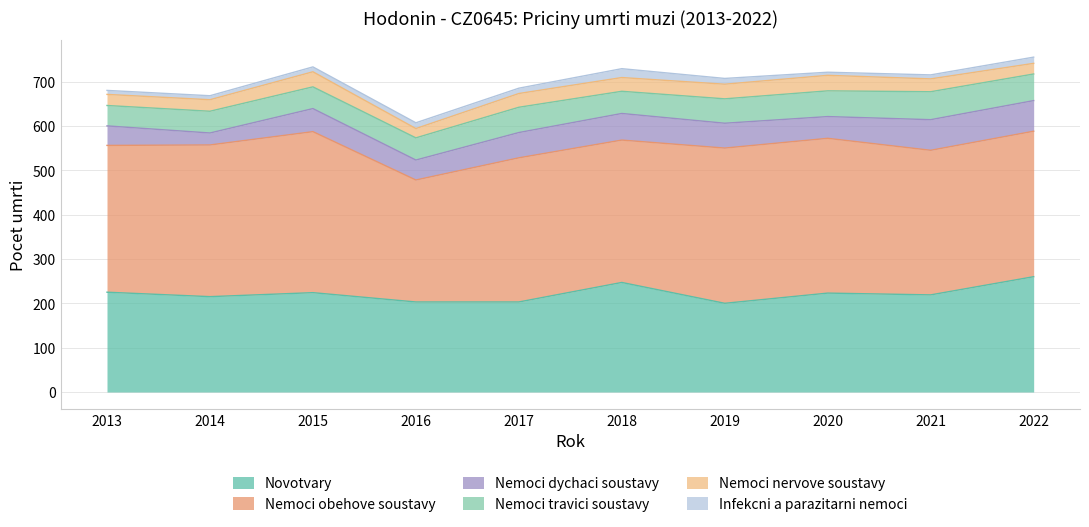

True or false: Nemoci travici soustavy has a value of 75 at 2018.

False